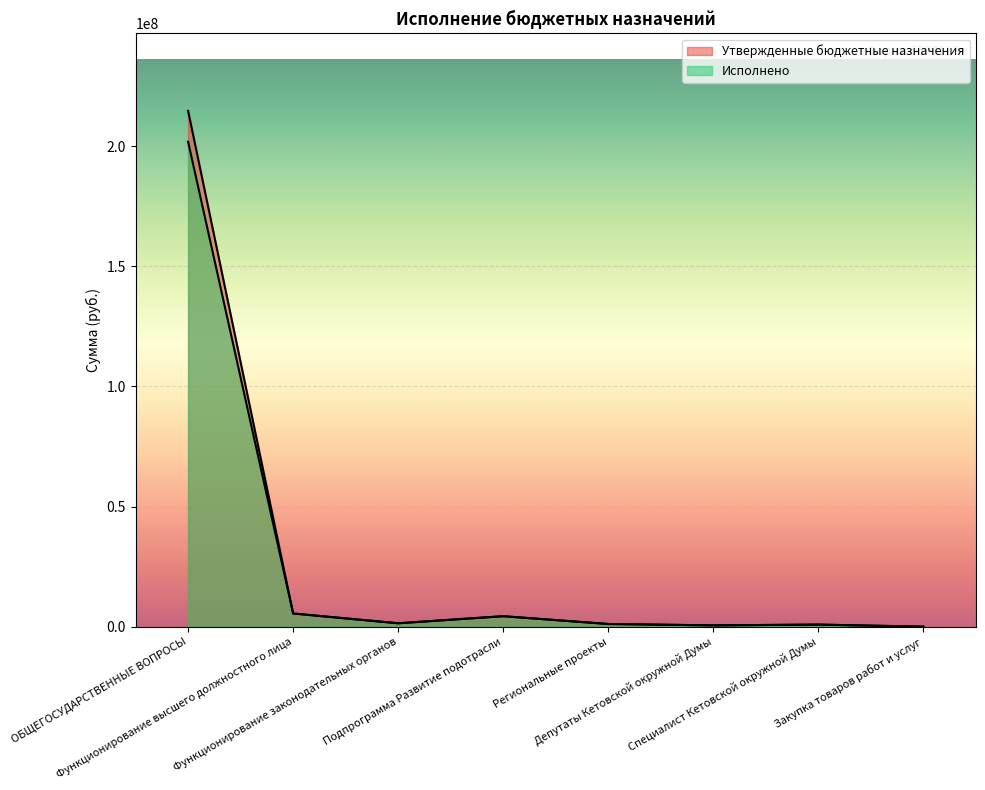

Where is Исполнено nearest to the value 100918242?

Функционирование высшего должностного лица